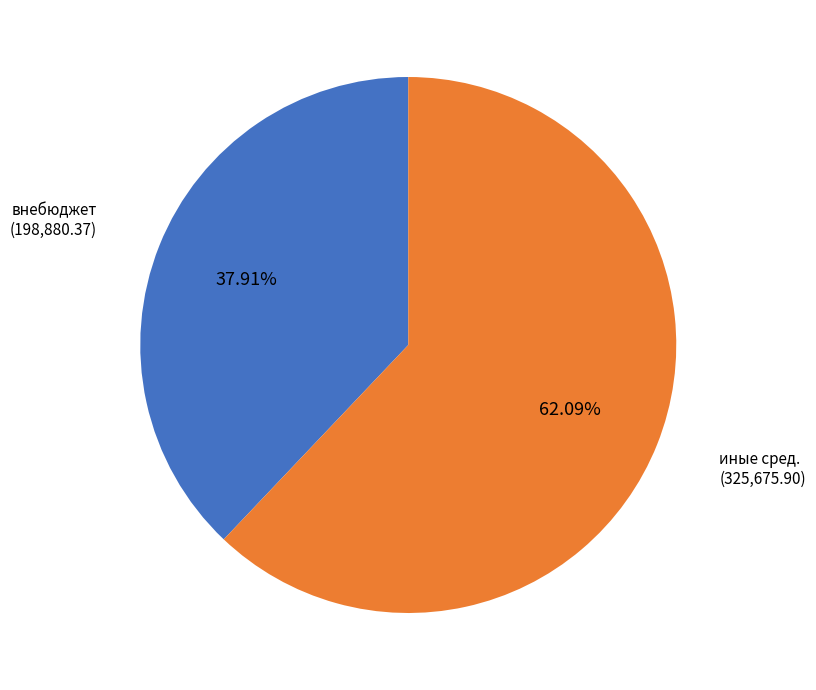

Is there any slice that represents more than half of the pie?

Yes